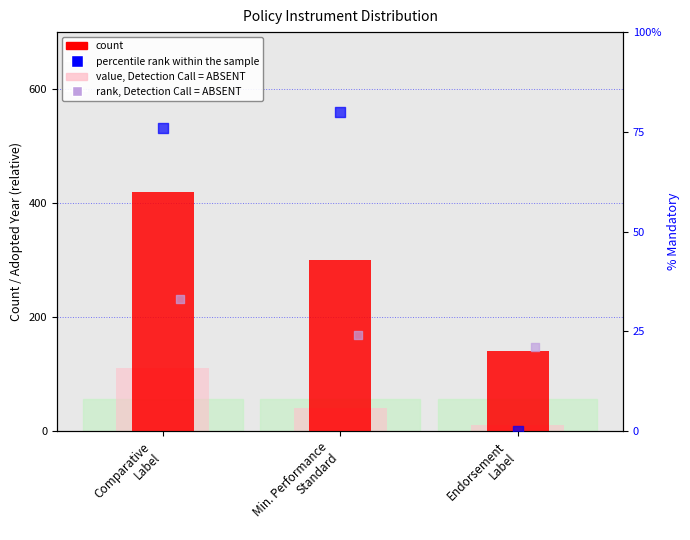

At which category is the sum across all series the highest?

Comparative
Label